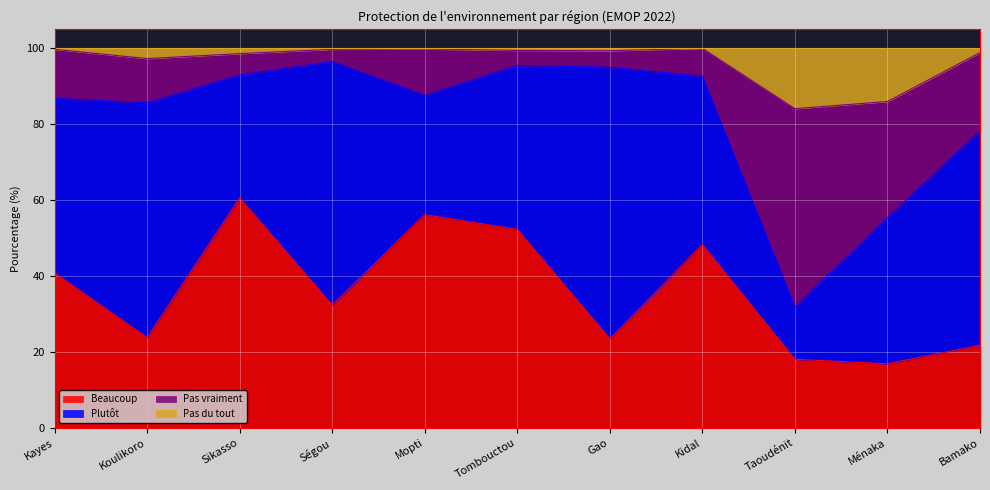

Where is Beaucoup nearest to the value 38?

Kayes